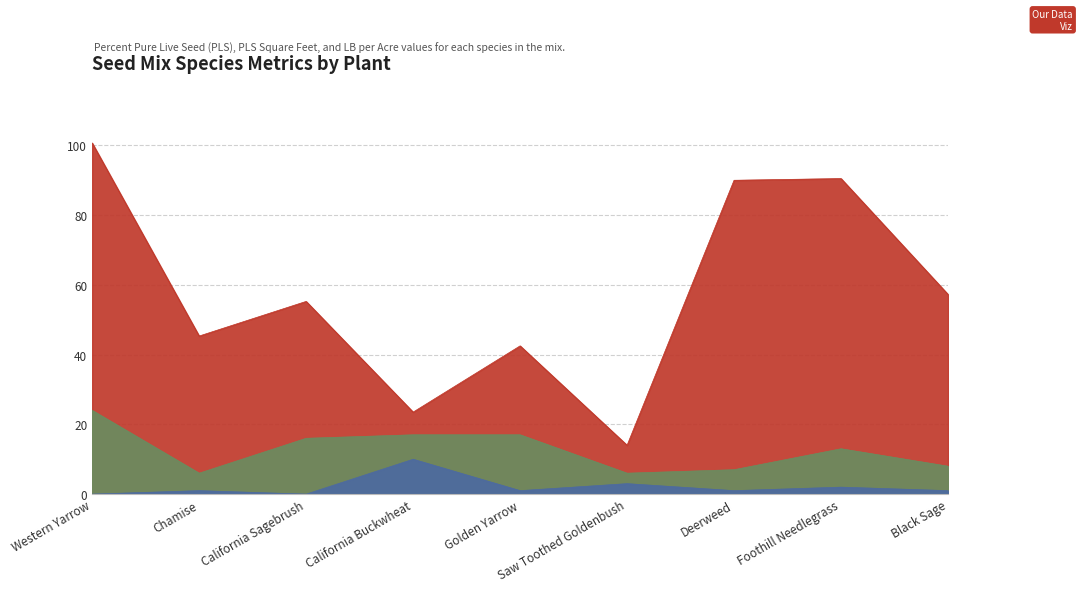

Where do LB_AC and PLSSQFT first cross each other?

California Sagebrush and California Buckwheat